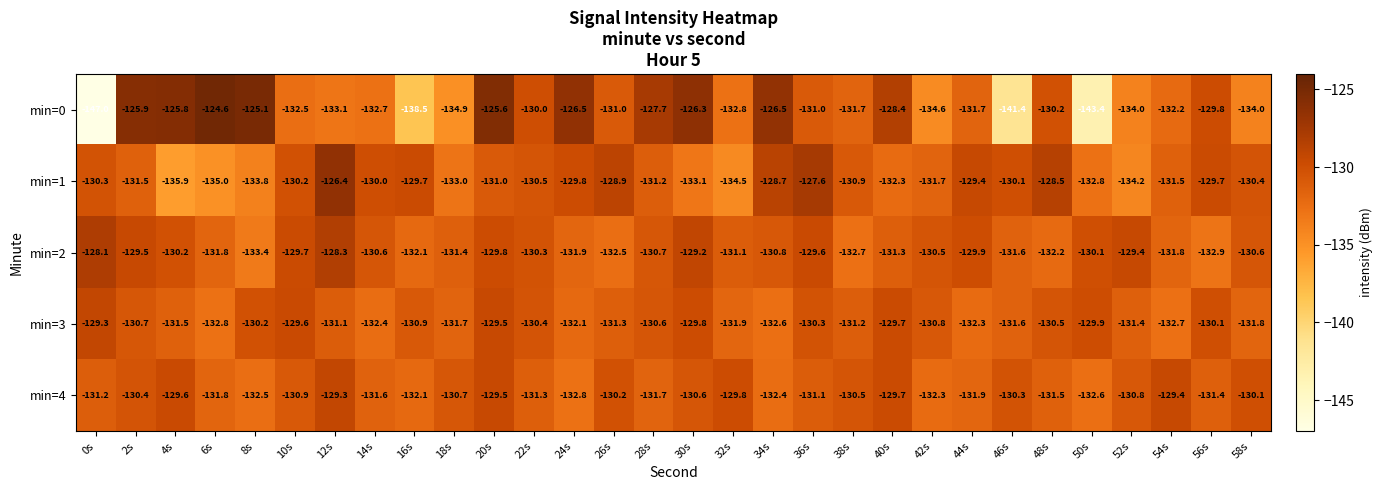

List the labels in order of min=4 value, largest first.

12s, 54s, 20s, 4s, 40s, 32s, 58s, 26s, 46s, 2s, 38s, 30s, 18s, 52s, 10s, 36s, 0s, 22s, 56s, 48s, 14s, 28s, 6s, 44s, 16s, 42s, 34s, 8s, 50s, 24s